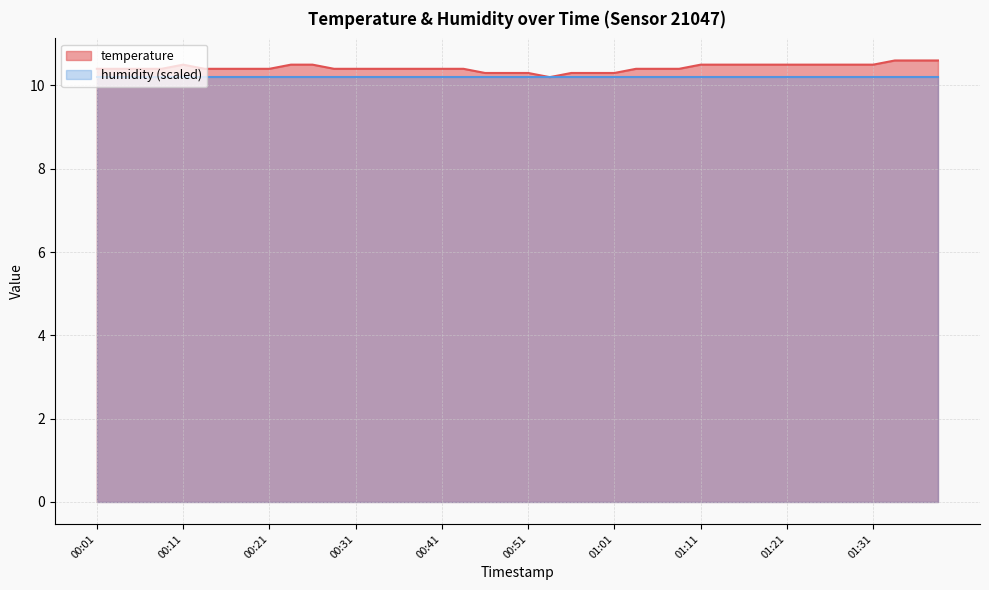

What is the greatest value displayed?

10.6